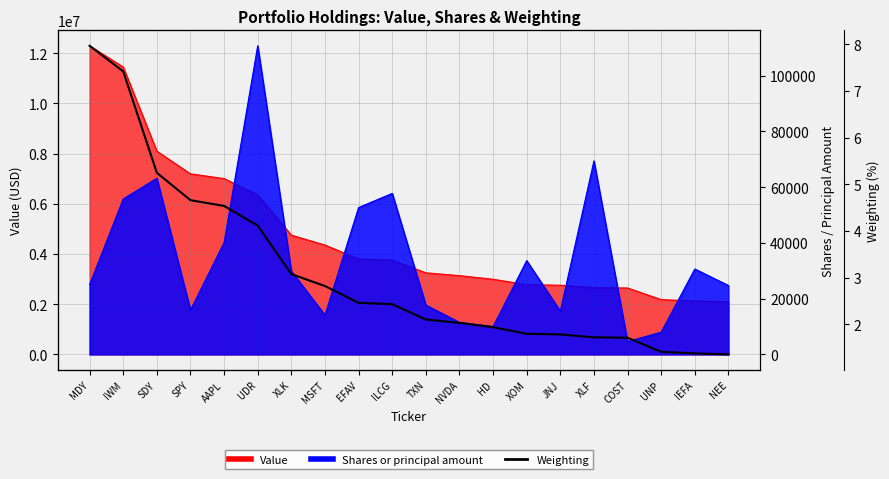

What position from the right is SPY?

17